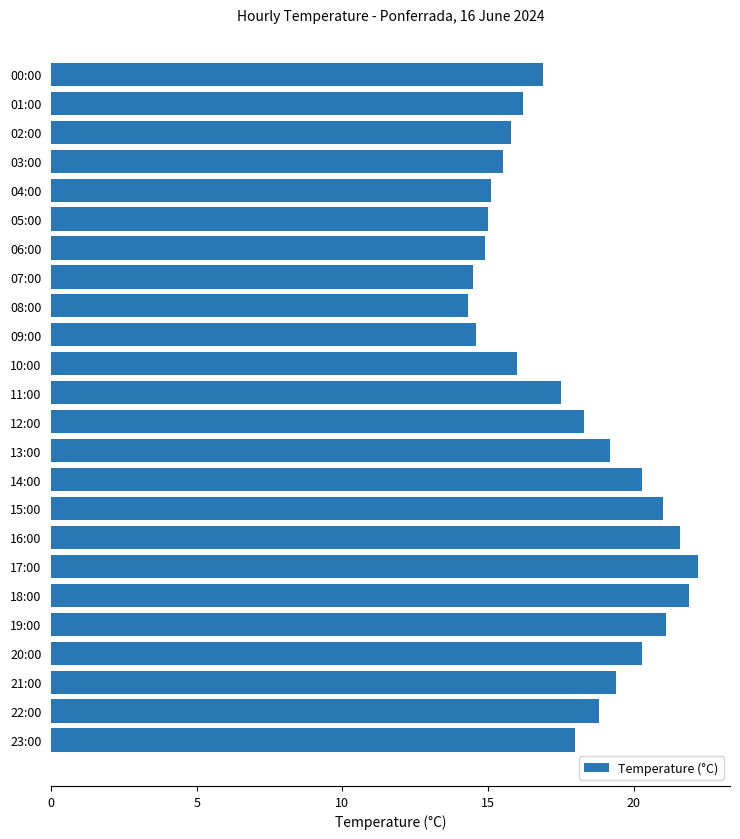

What is the difference between the second highest and minimum values?

7.6